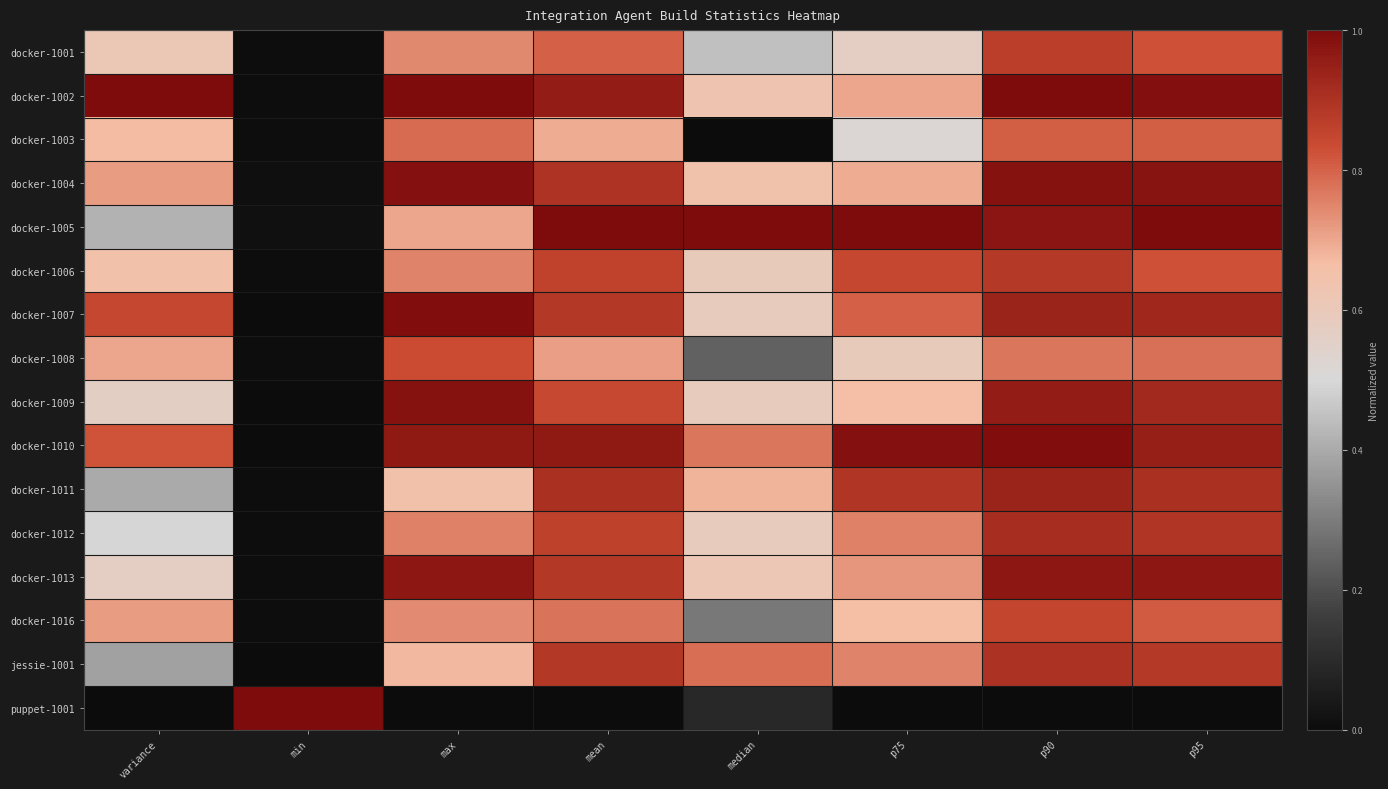

Reading left to right, list all the values displayed in this chart.

docker-1001: variance=0.6	min=0.0	max=0.7	mean=0.8	median=0.4	p75=0.6	p90=0.9	p95=0.8
docker-1002: variance=1.0	min=0.0	max=1.0	mean=1.0	median=0.6	p75=0.7	p90=1.0	p95=1.0
docker-1003: variance=0.7	min=0.0	max=0.8	mean=0.7	median=0.0	p75=0.5	p90=0.8	p95=0.8
docker-1004: variance=0.7	min=0.0	max=1.0	mean=0.9	median=0.6	p75=0.7	p90=1.0	p95=1.0
docker-1005: variance=0.4	min=0.0	max=0.7	mean=1.0	median=1.0	p75=1.0	p90=1.0	p95=1.0
docker-1006: variance=0.7	min=0.0	max=0.8	mean=0.9	median=0.6	p75=0.8	p90=0.9	p95=0.8
docker-1007: variance=0.8	min=0.0	max=1.0	mean=0.9	median=0.6	p75=0.8	p90=0.9	p95=0.9
docker-1008: variance=0.7	min=0.0	max=0.8	mean=0.7	median=0.2	p75=0.6	p90=0.8	p95=0.8
docker-1009: variance=0.6	min=0.0	max=1.0	mean=0.8	median=0.6	p75=0.7	p90=1.0	p95=0.9
docker-1010: variance=0.8	min=0.0	max=1.0	mean=1.0	median=0.8	p75=1.0	p90=1.0	p95=0.9
docker-1011: variance=0.4	min=0.0	max=0.7	mean=0.9	median=0.7	p75=0.9	p90=0.9	p95=0.9
docker-1012: variance=0.5	min=0.0	max=0.8	mean=0.9	median=0.6	p75=0.8	p90=0.9	p95=0.9
docker-1013: variance=0.6	min=0.0	max=1.0	mean=0.9	median=0.6	p75=0.7	p90=1.0	p95=1.0
docker-1016: variance=0.7	min=0.0	max=0.7	mean=0.8	median=0.3	p75=0.7	p90=0.9	p95=0.8
jessie-1001: variance=0.4	min=0.0	max=0.7	mean=0.9	median=0.8	p75=0.8	p90=0.9	p95=0.9
puppet-1001: variance=0.0	min=1.0	max=0.0	mean=0.0	median=0.1	p75=0.0	p90=0.0	p95=0.0